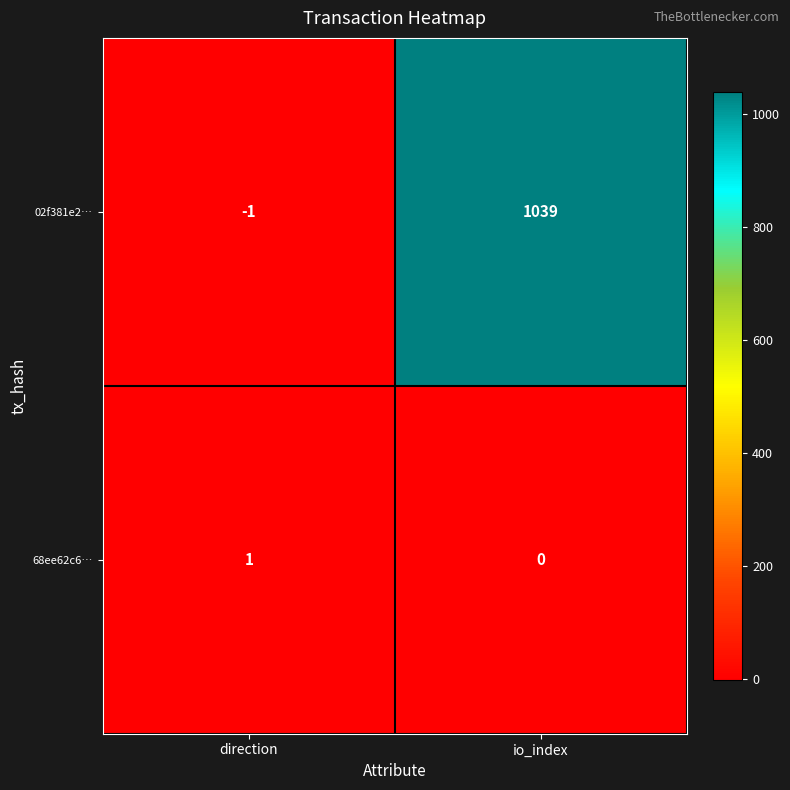

At which category does the chart reach its peak across all series?

io_index